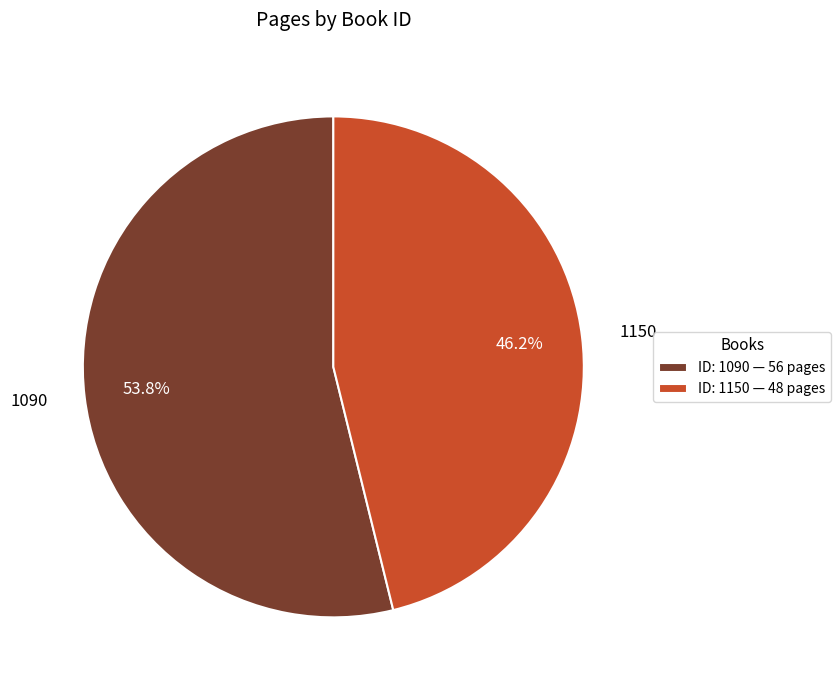

How many segments does this pie chart have?

2